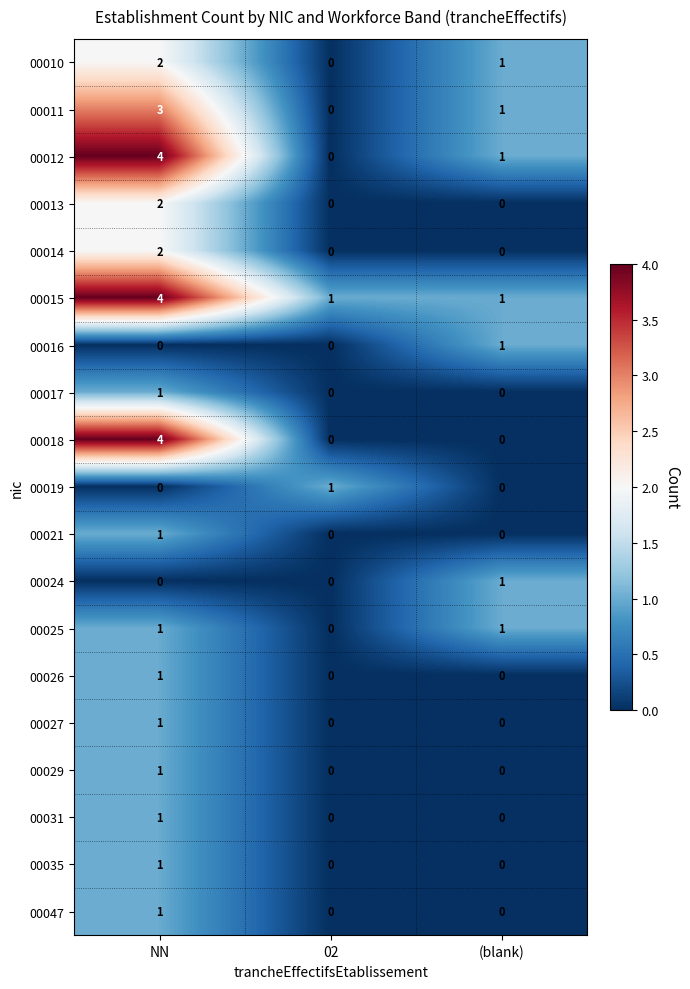

Which category has the highest value in the 00035 series?

NN